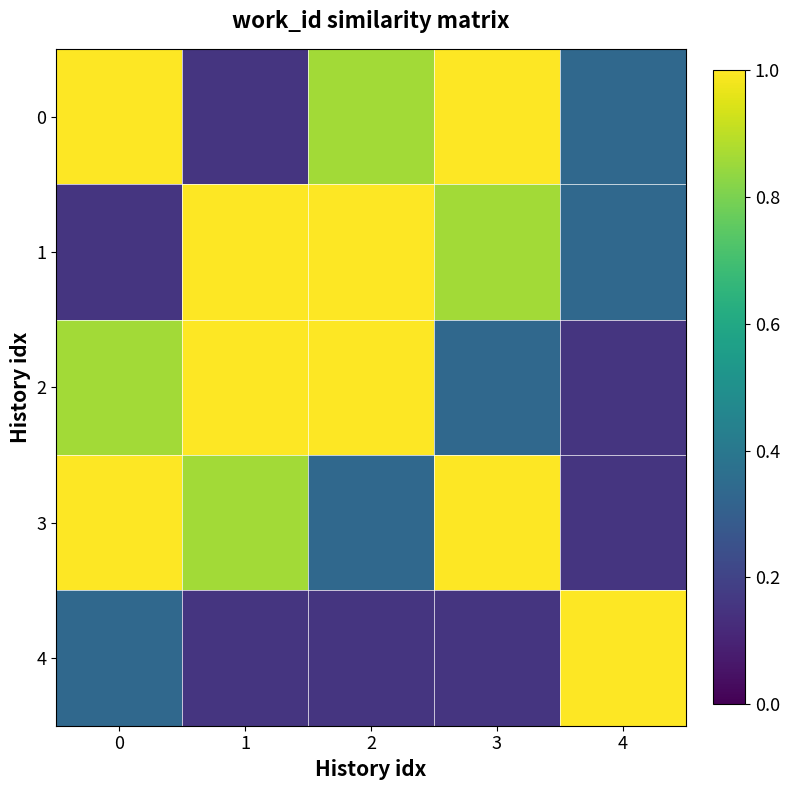

Reading right to left, extract all data points from this chart.

0: 4=0.3	3=1.0	2=0.9	1=0.2	0=1.0
1: 4=0.3	3=0.9	2=1.0	1=1.0	0=0.2
2: 4=0.2	3=0.3	2=1.0	1=1.0	0=0.9
3: 4=0.2	3=1.0	2=0.3	1=0.9	0=1.0
4: 4=1.0	3=0.2	2=0.2	1=0.2	0=0.3